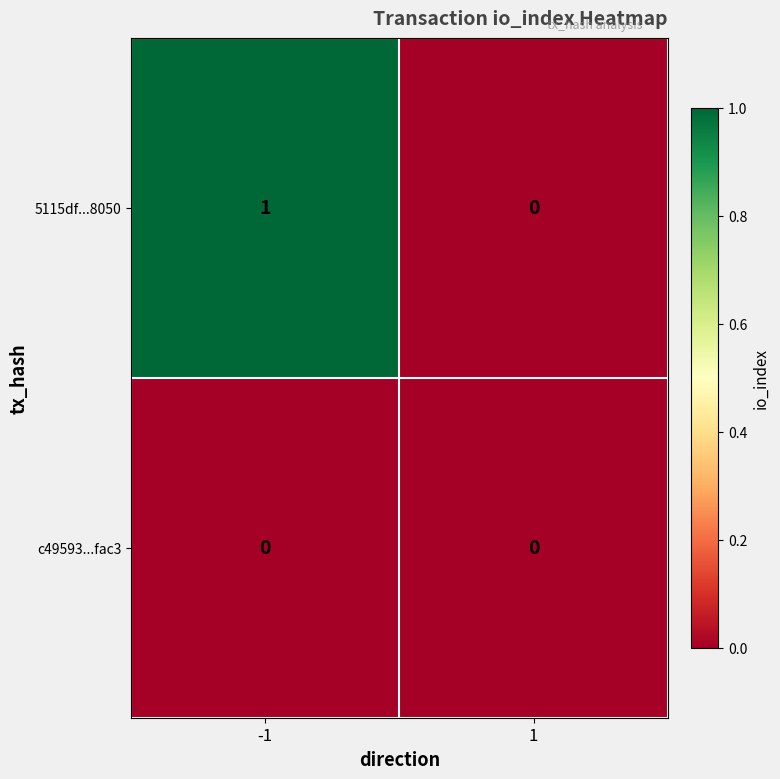

Reading left to right, list all the values displayed in this chart.

5115df...8050: 1	0
c49593...fac3: 0	0